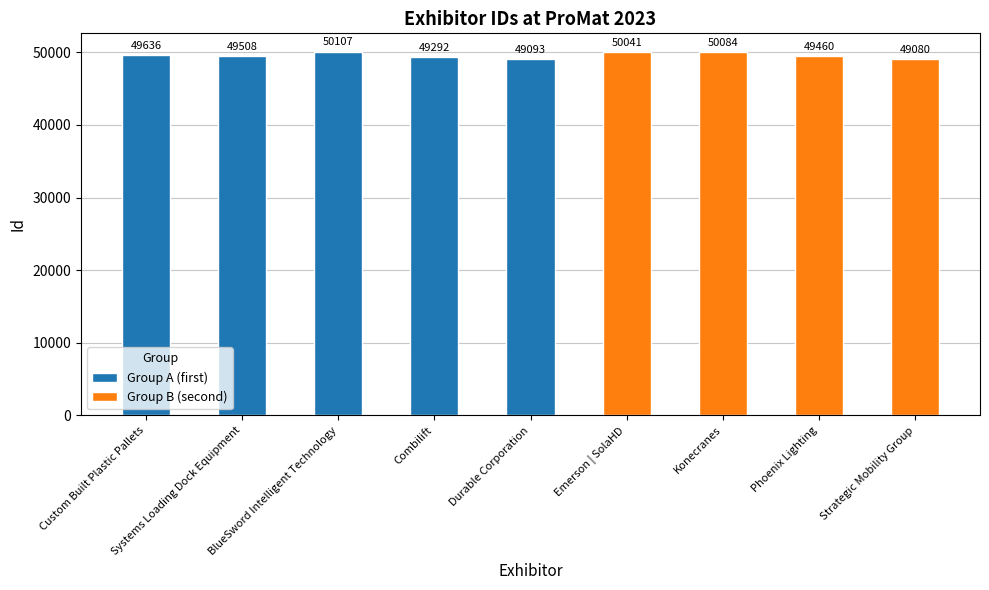

Does the chart contain any negative values?

No